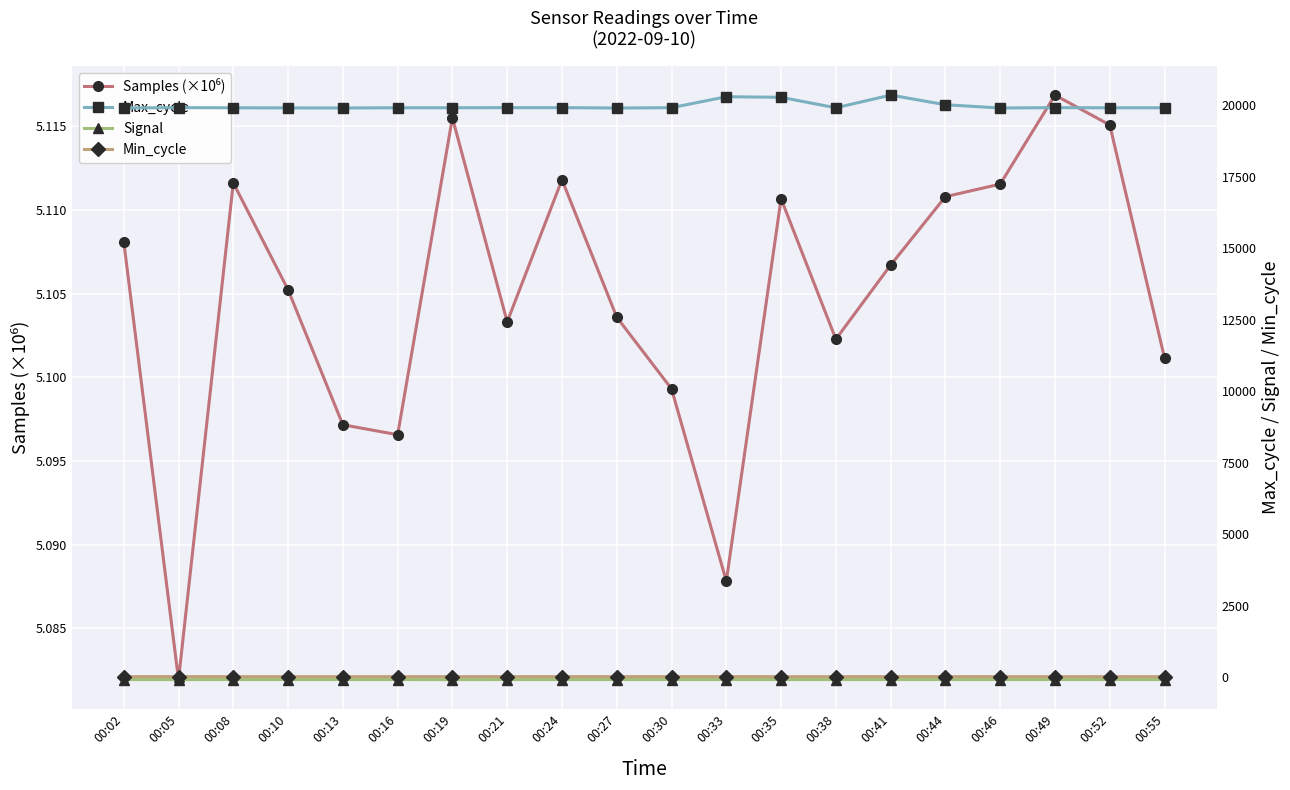

True or false: Samples (×10⁶) and Max_cycle cross at least once.

False